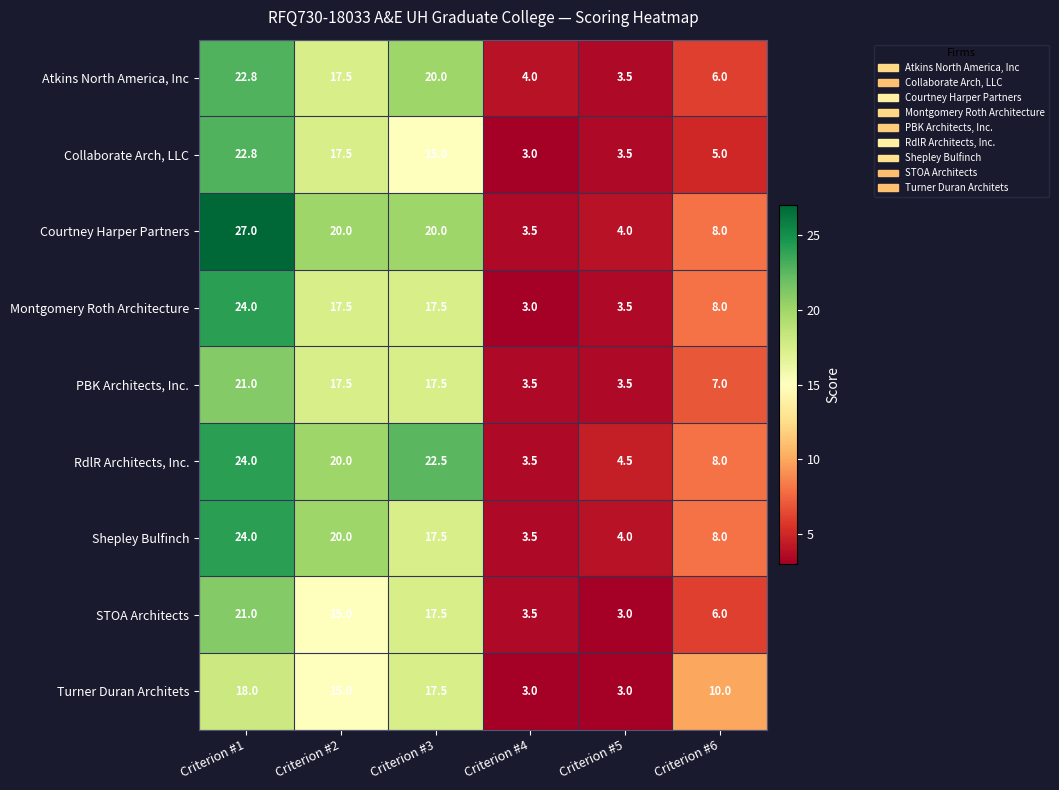

Which category has the highest value across all series?

Criterion #1